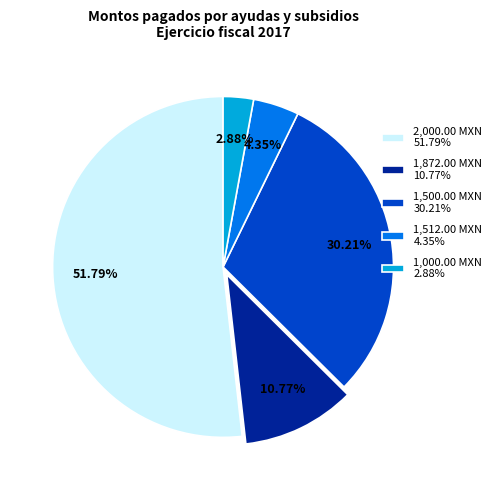

Which has a higher value, 2,000.00 MXN 51.79% or 1,500.00 MXN 30.21%?

2,000.00 MXN 51.79%